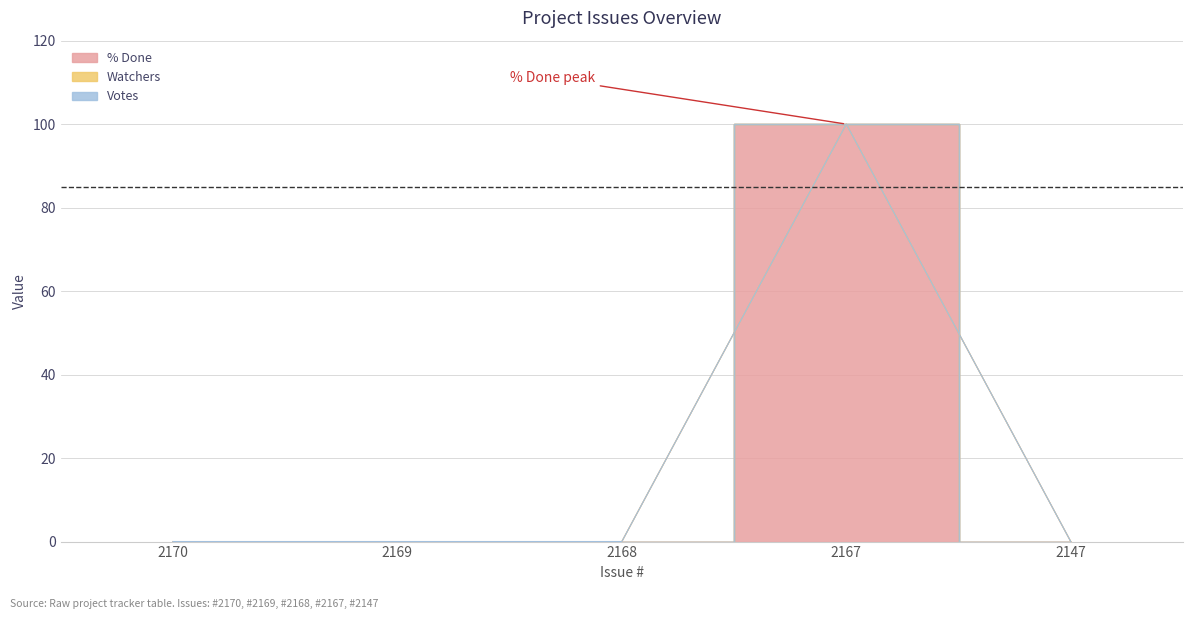

At how many categories does at least one series exceed 74?

1